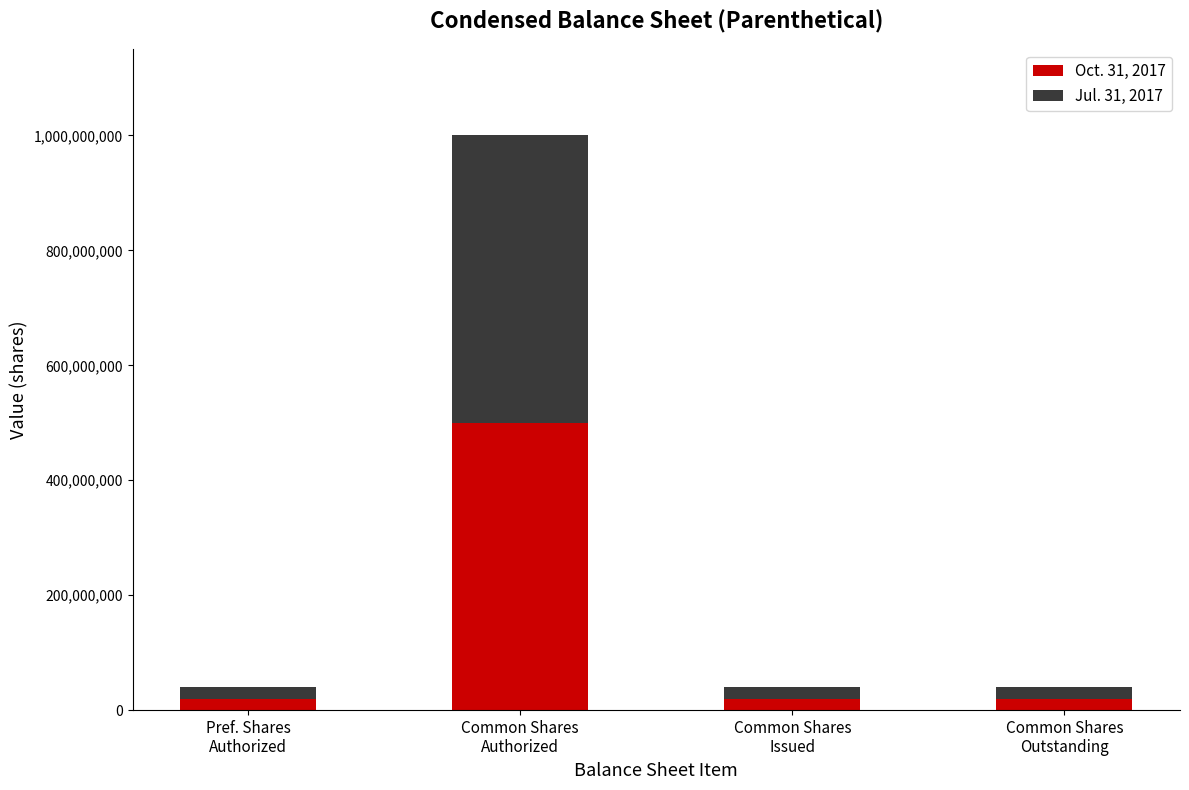

How many data points does each series have?

4